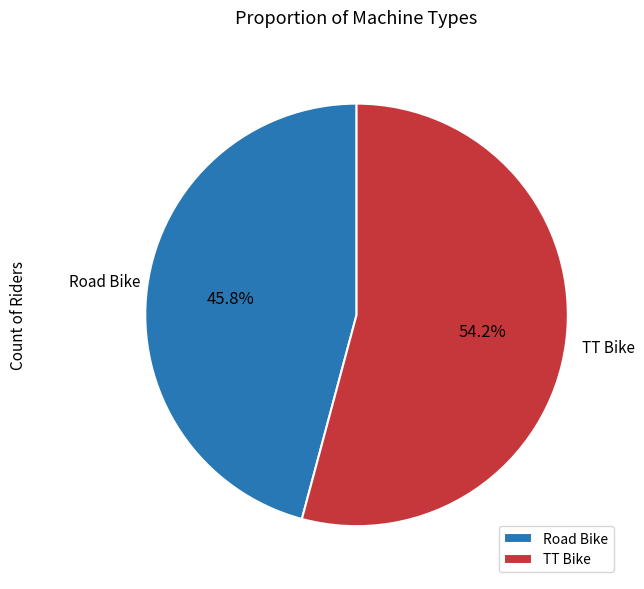

How much of the chart is everything except TT Bike?

45.8%